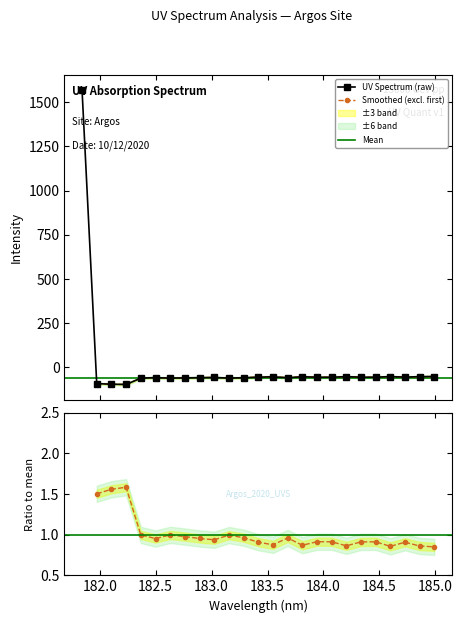

Rank the categories by value from lowest to highest.

182.2359681898, 182.1045947288, 181.9732053322, 182.6299929592, 182.3673257152, 183.15513622, 182.7613026778, 183.2863821962, 183.6800245112, 182.8925964608, 182.498667305, 183.0238743082, 183.9423730432, 184.0735234058, 184.46687888, 184.3357763242, 183.4176122368, 184.7290361848, 183.5488263418, 183.811206745, 184.2046578328, 184.8600909338, 184.5979655002, 184.9911297472, 181.8418